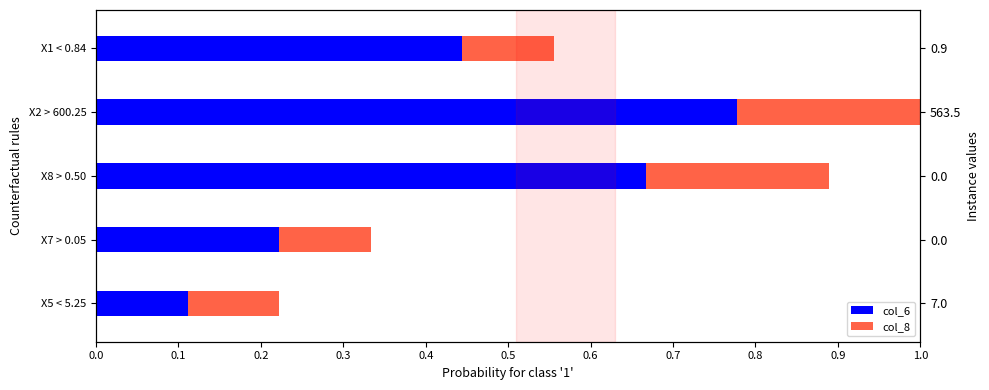

How many values are between 0 and 1?

5